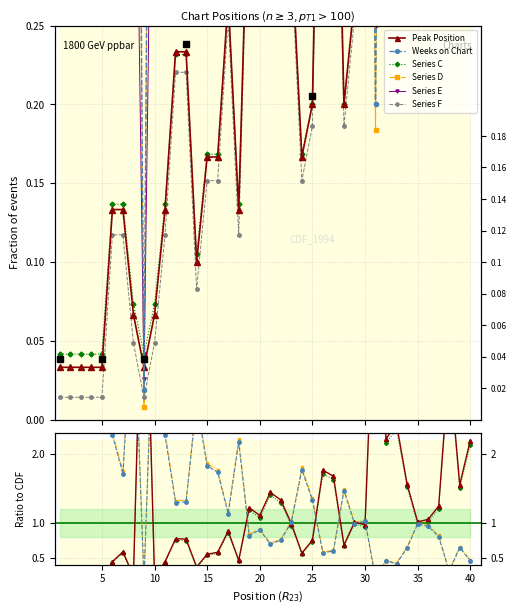

Does the chart have visible grid lines?

Yes